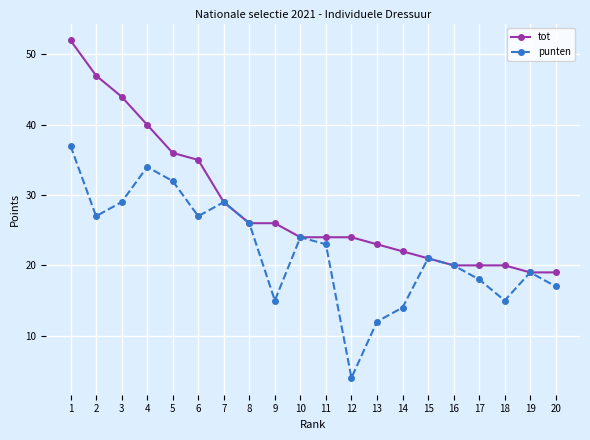

What is the sum of all tot values?

571